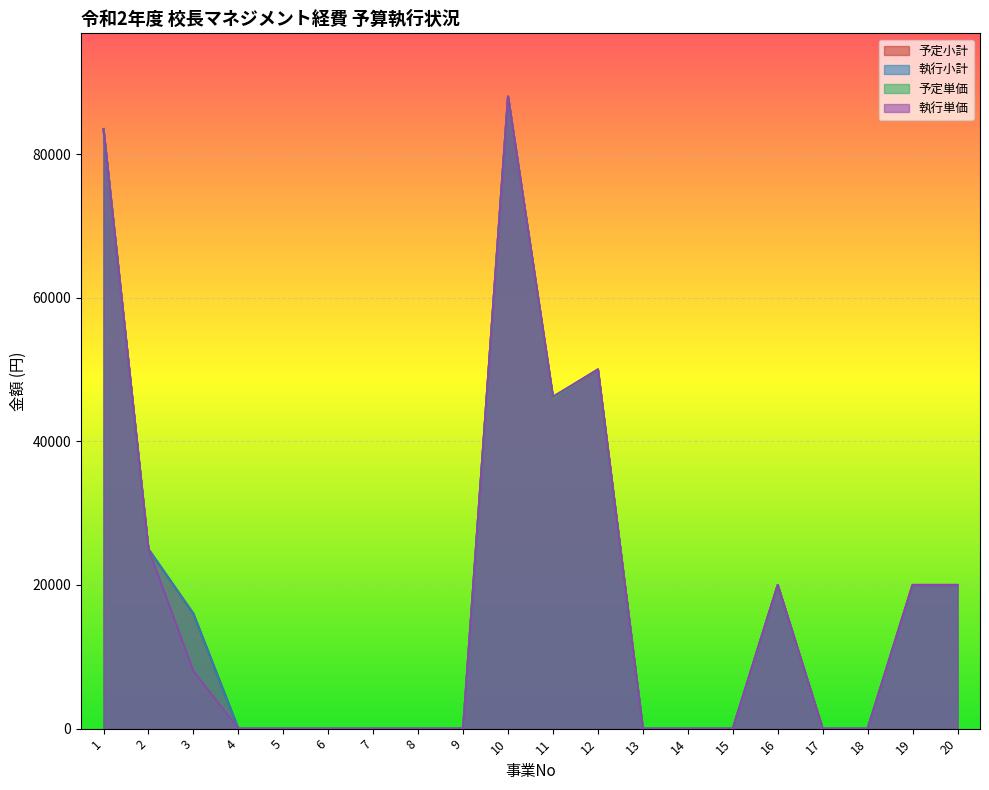

How many data points in 予定小計 are above 0?

9